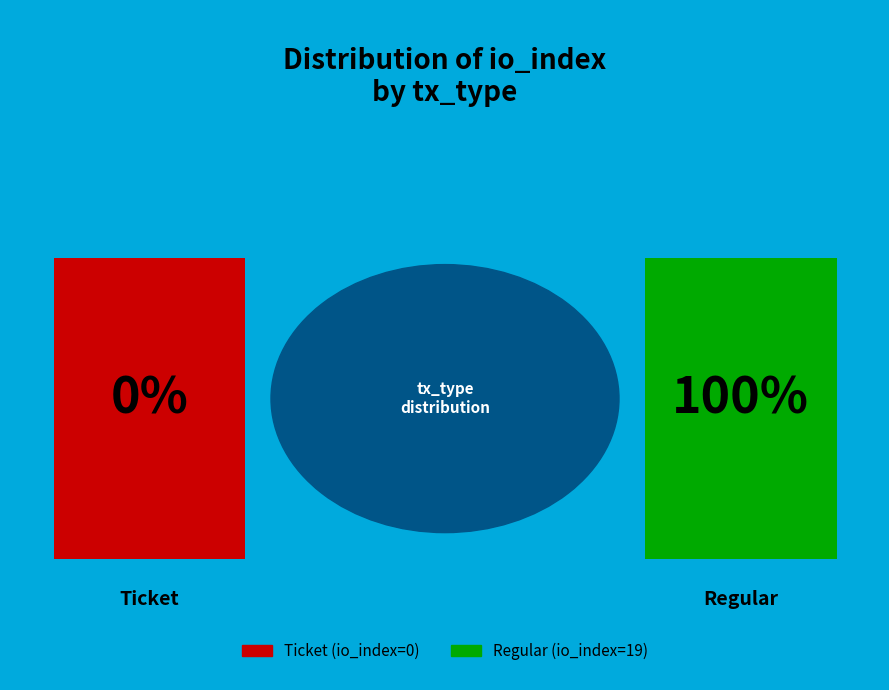

Rank the categories by value from lowest to highest.

Ticket (io_index=0), Regular (io_index=19)